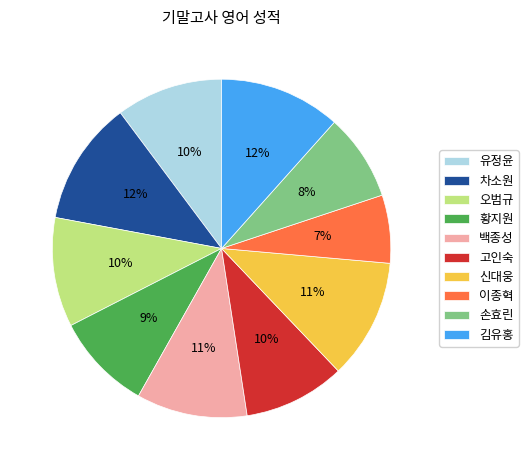

What is the smallest slice in the pie chart?

이종혁